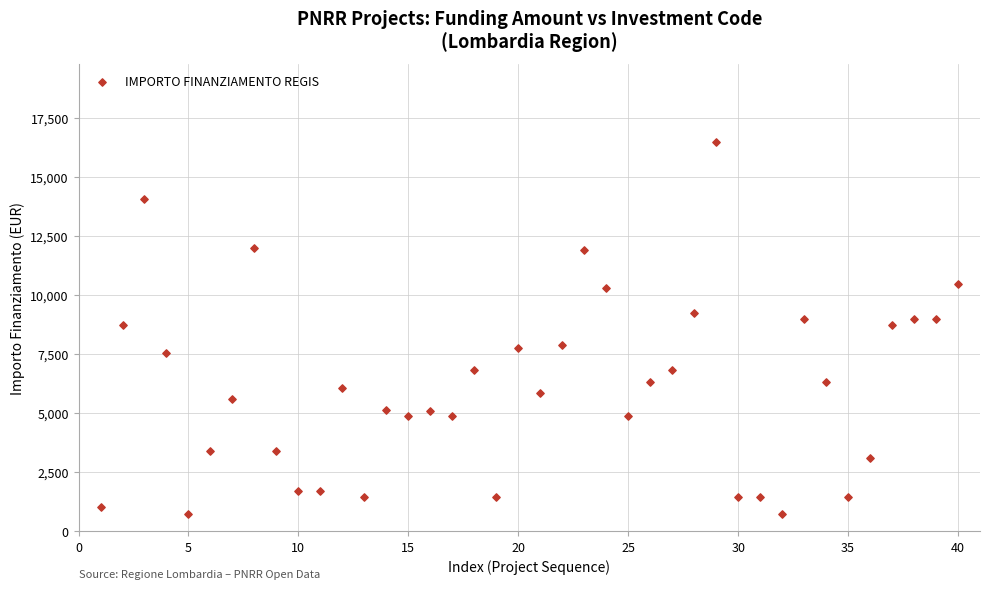

What is the range of X values (max minus min)?

39